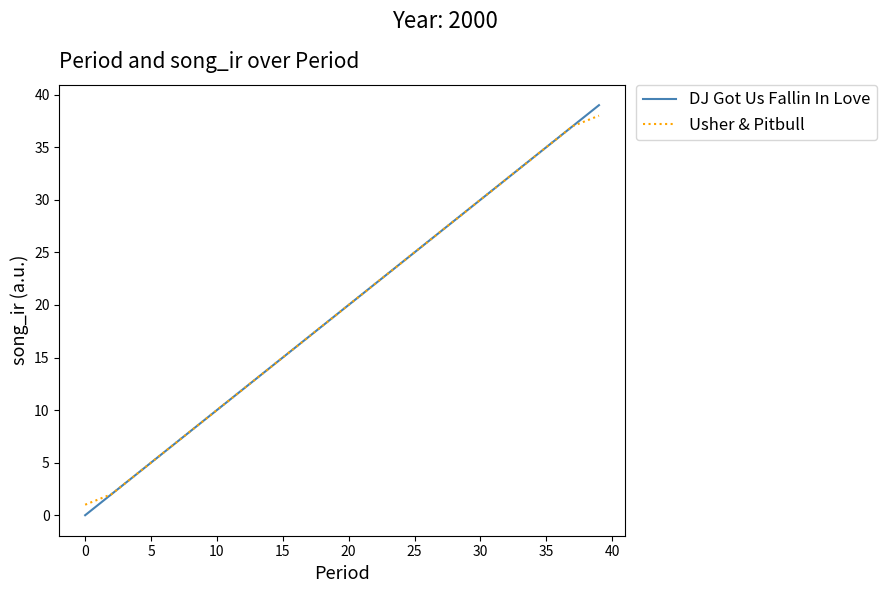

Which series has the largest range (max minus min)?

DJ Got Us Fallin In Love